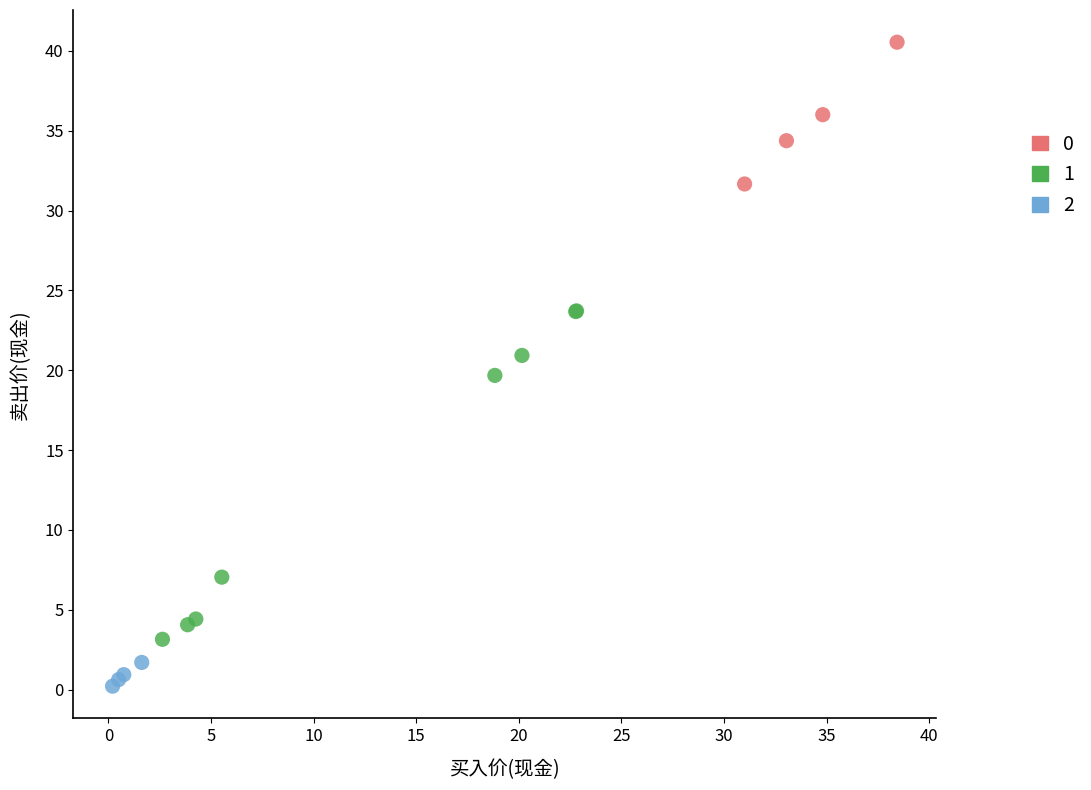

Which series contains the lowest Y value?

2